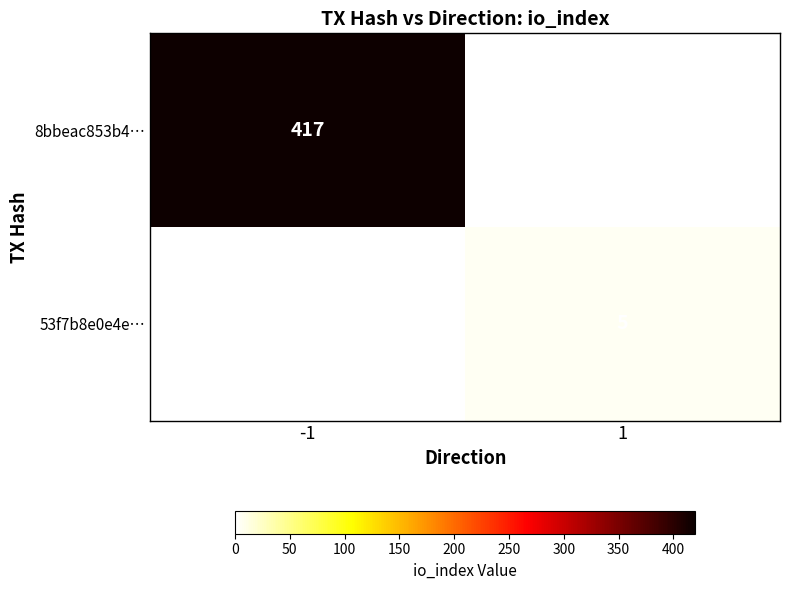

True or false: 53f7b8e0e4e… has a value of 5 at 1.

True